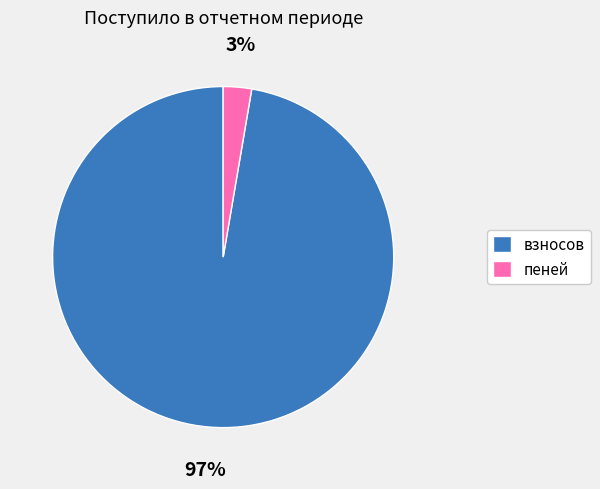

To the nearest percent, what is the combined percentage of пеней and взносов?

100%